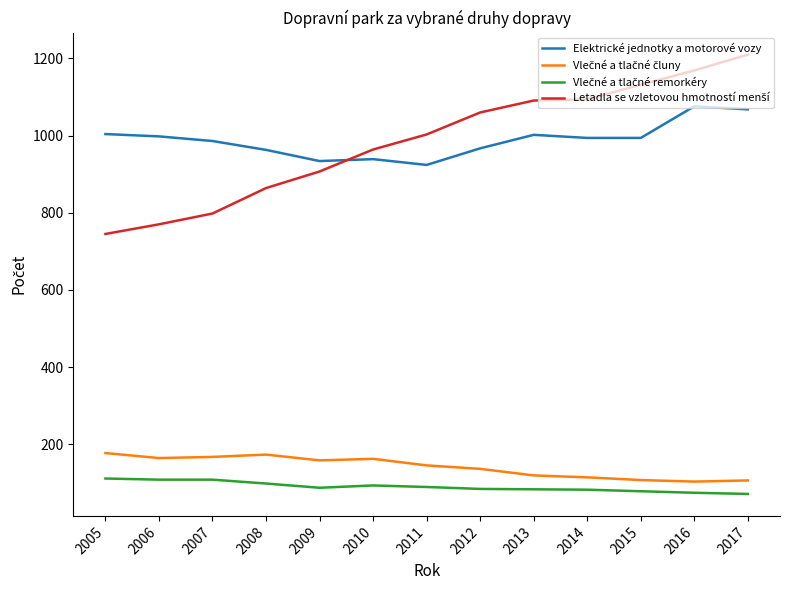

True or false: Elektrické jednotky a motorové vozy has a value of 963 at 2008.

True